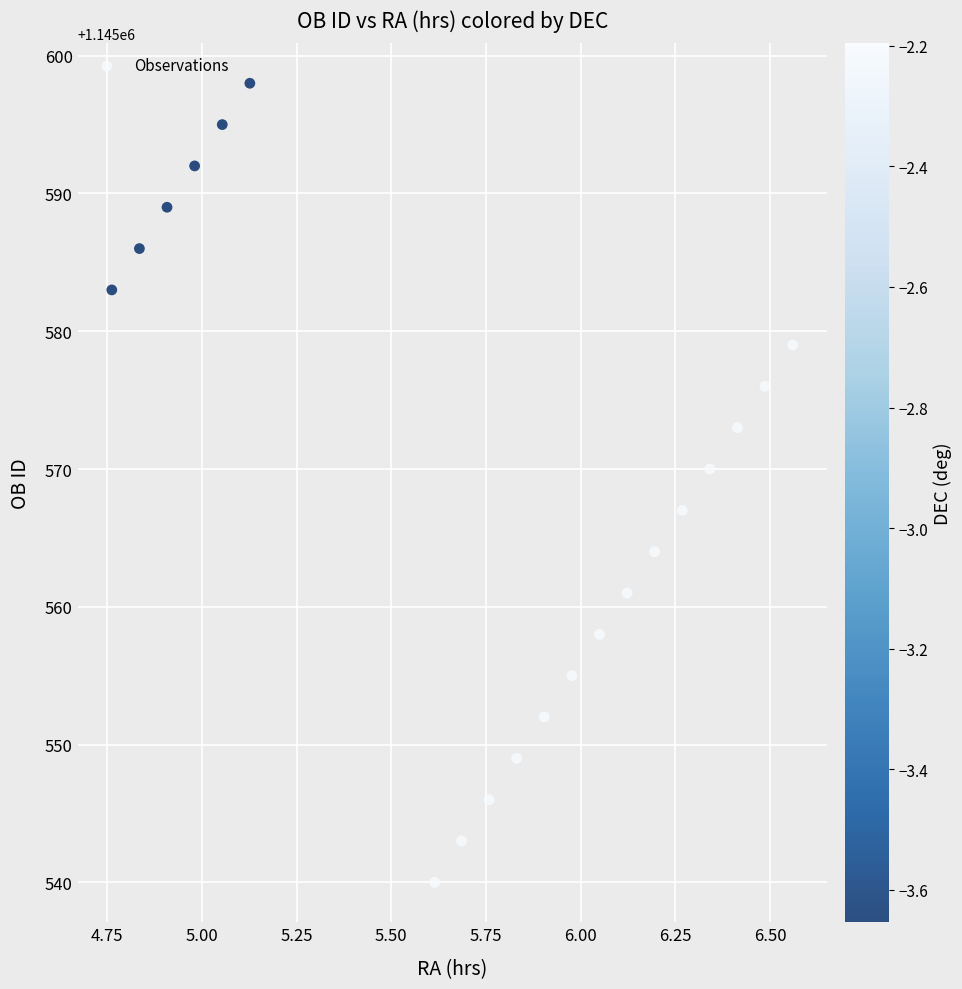

What is the range of Y values (max minus min)?

58